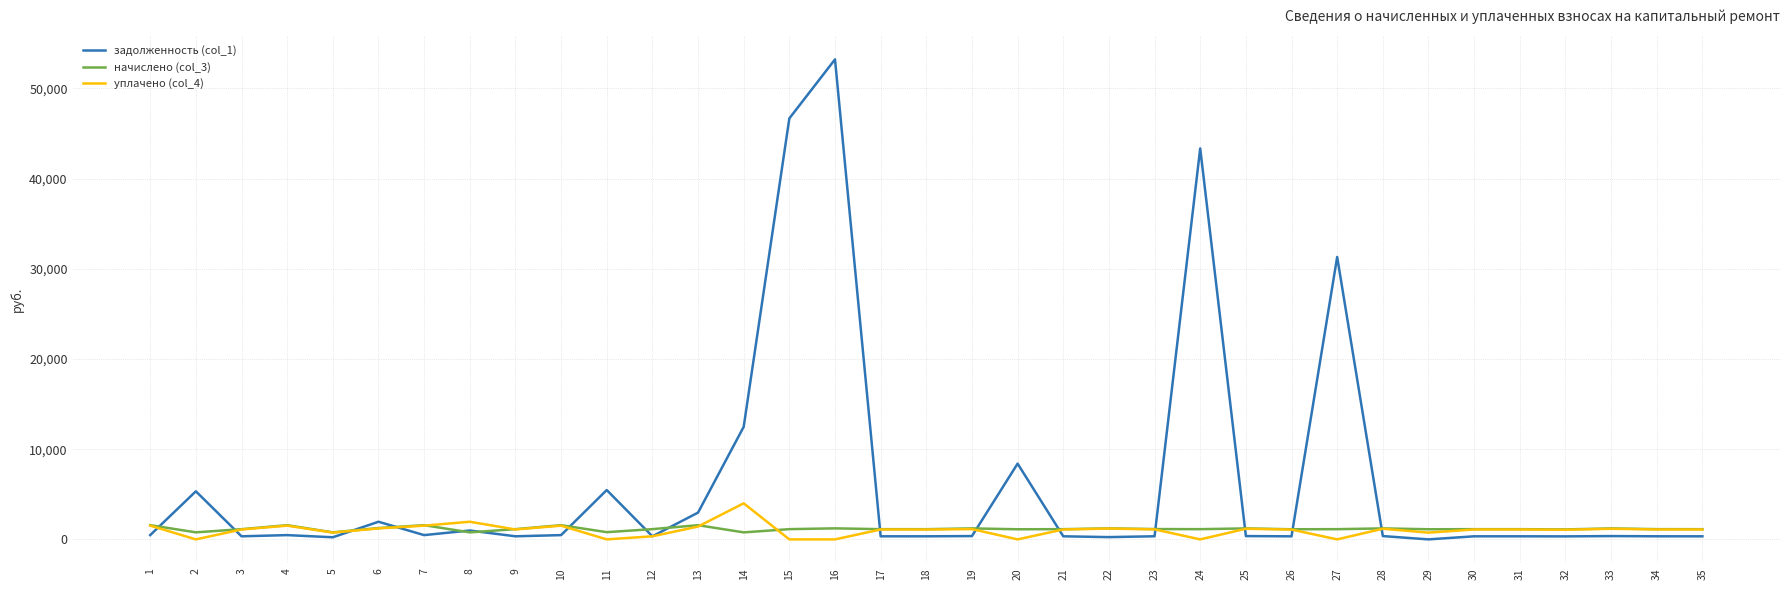

List the series in order of their peak value, highest first.

задолженность (col_1), уплачено (col_4), начислено (col_3)